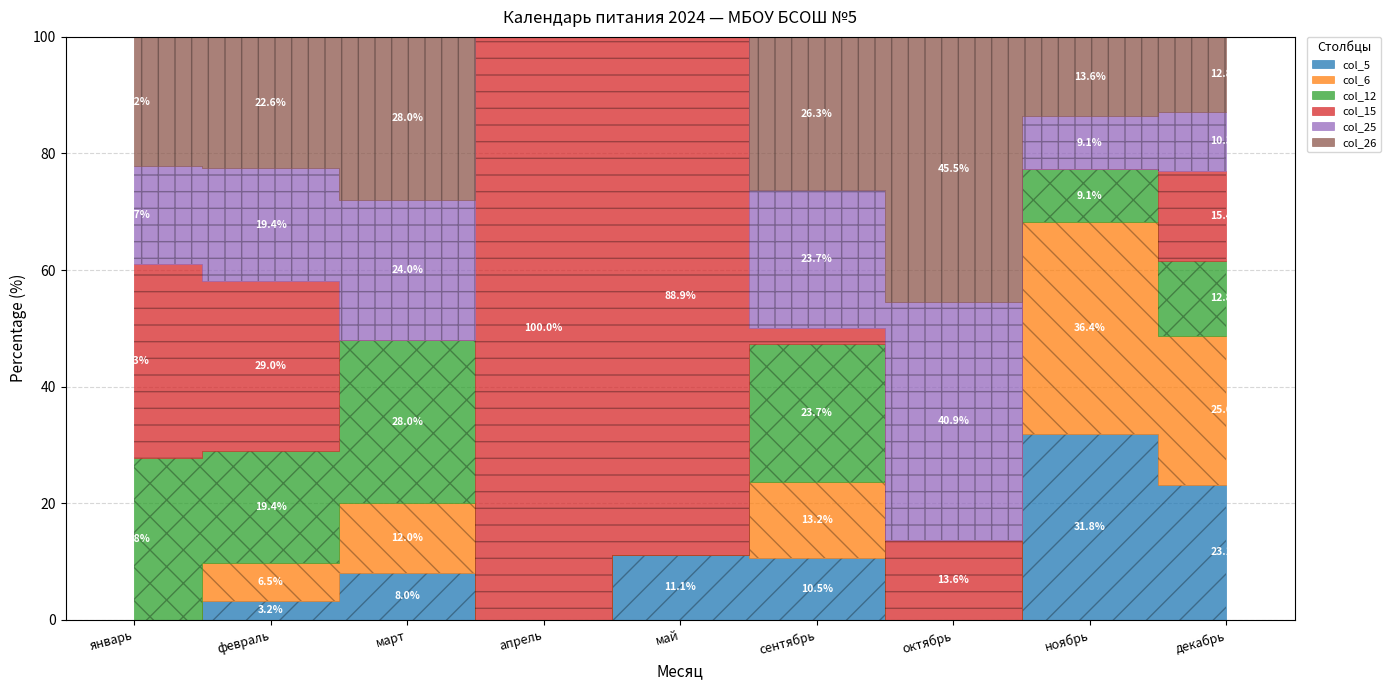

Reading left to right, transcribe all the data shown in this chart.

col_5: 0	1	2	0	1	4	0	7	9
col_6: 0	2	3	0	0	5	0	8	10
col_12: 5	6	7	0	0	9	0	2	5
col_15: 6	9	0	6	8	1	3	0	6
col_25: 3	6	6	0	0	9	9	2	4
col_26: 4	7	7	0	0	10	10	3	5